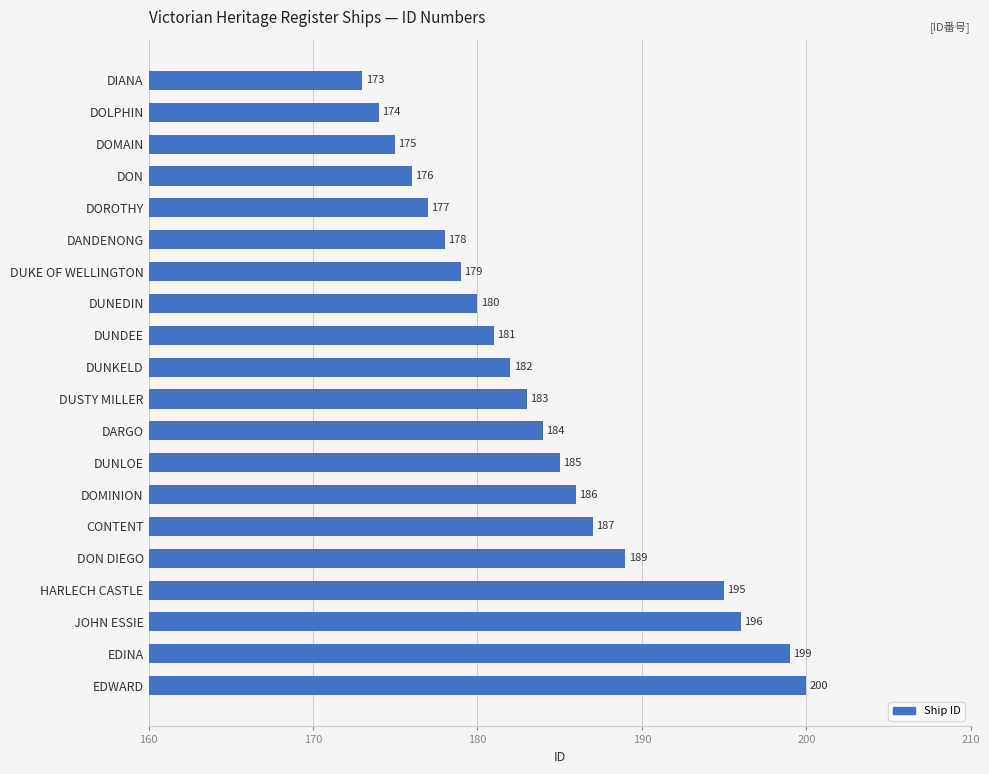

Reading top to bottom, list all the values displayed in this chart.

173	174	175	176	177	178	179	180	181	182	183	184	185	186	187	189	195	196	199	200